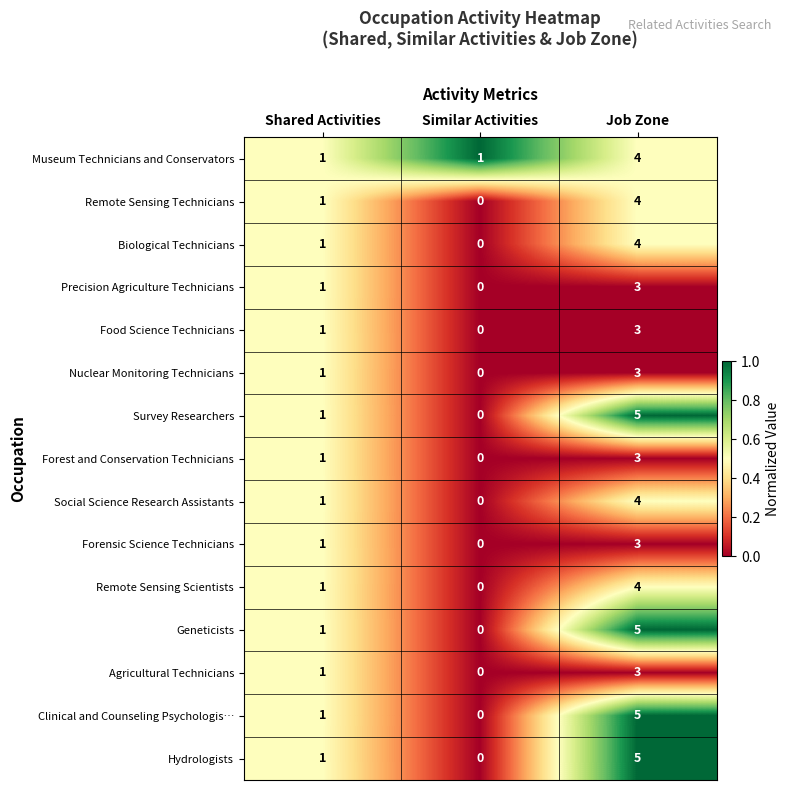

What is the total value across all series at Shared Activities?

15